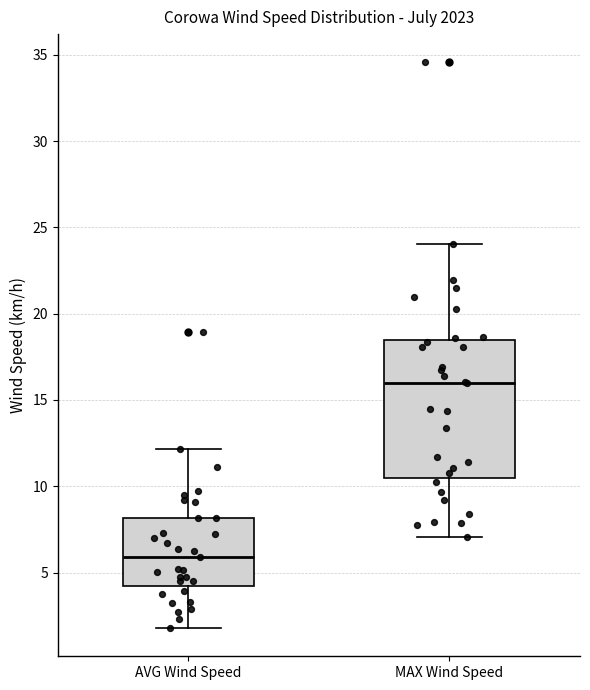

Which box has the lowest median line?

AVG Wind Speed